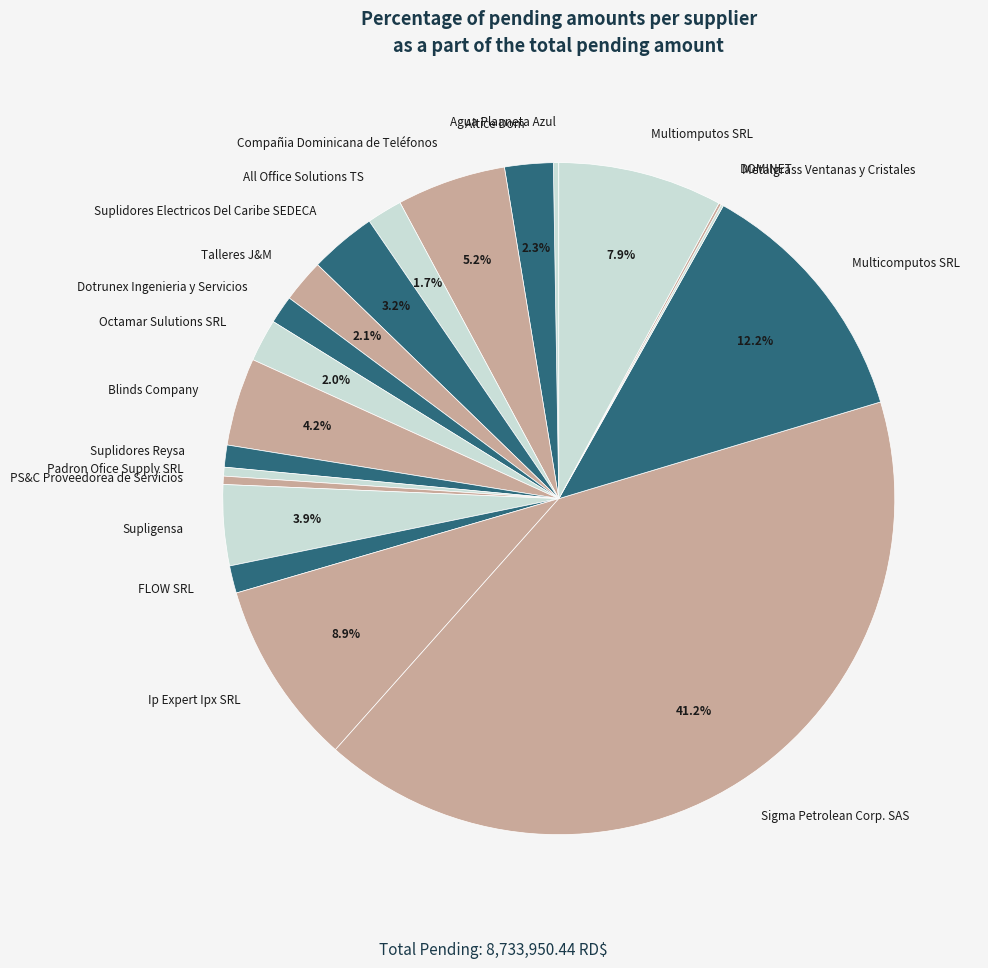

To the nearest percent, what is the difference between the largest and smallest slice percentages?

41%